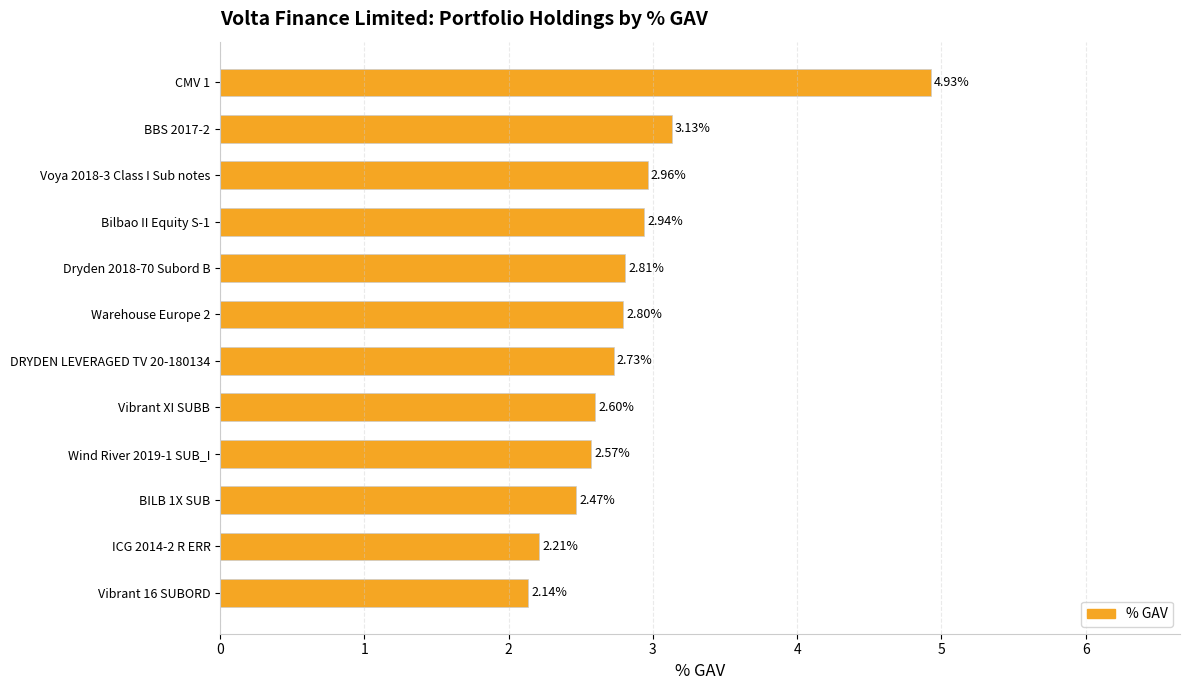

List the labels in order of value, largest first.

CMV 1, BBS 2017-2, Voya 2018-3 Class I Sub notes, Bilbao II Equity S-1, Dryden 2018-70 Subord B, Warehouse Europe 2, DRYDEN LEVERAGED TV 20-180134, Vibrant XI SUBB, Wind River 2019-1 SUB_I, BILB 1X SUB, ICG 2014-2 R ERR, Vibrant 16 SUBORD